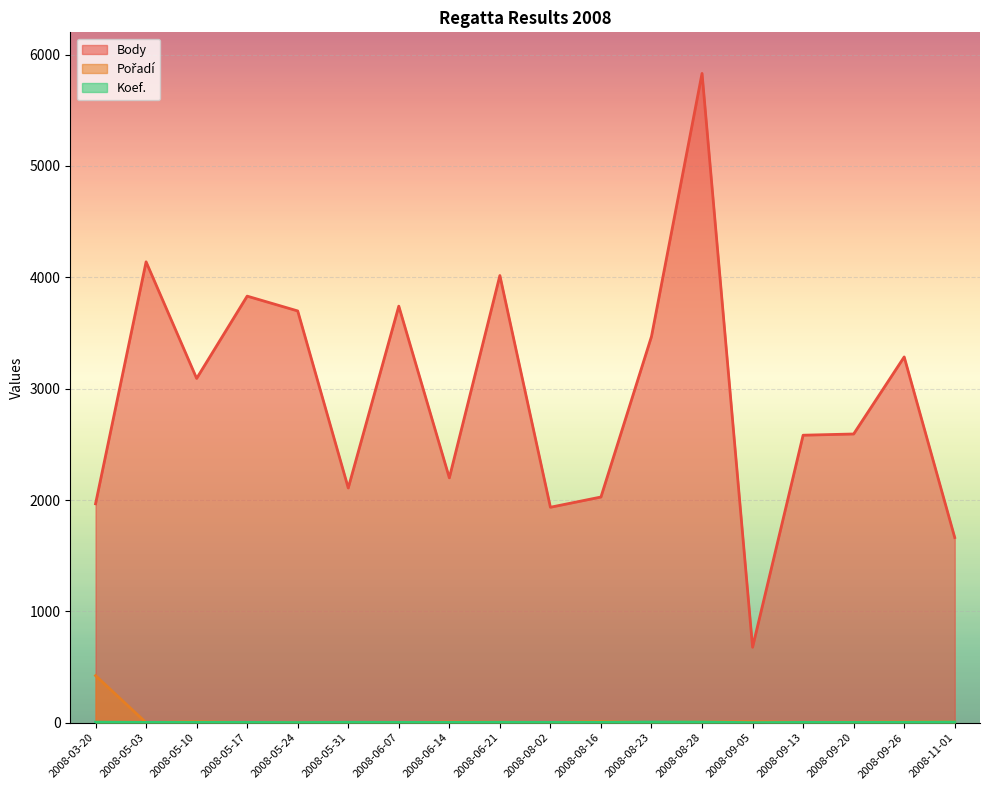

What is the spread (max minus min) of values at 2008-09-05?

677